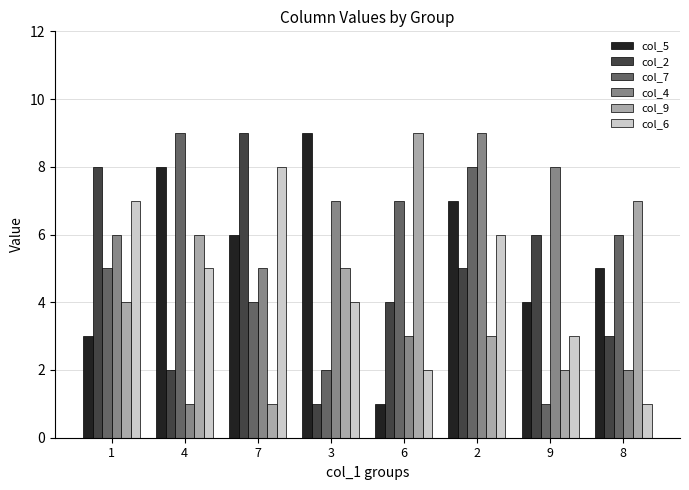

Rank the series at 9 from highest to lowest value.

col_4, col_2, col_5, col_6, col_9, col_7